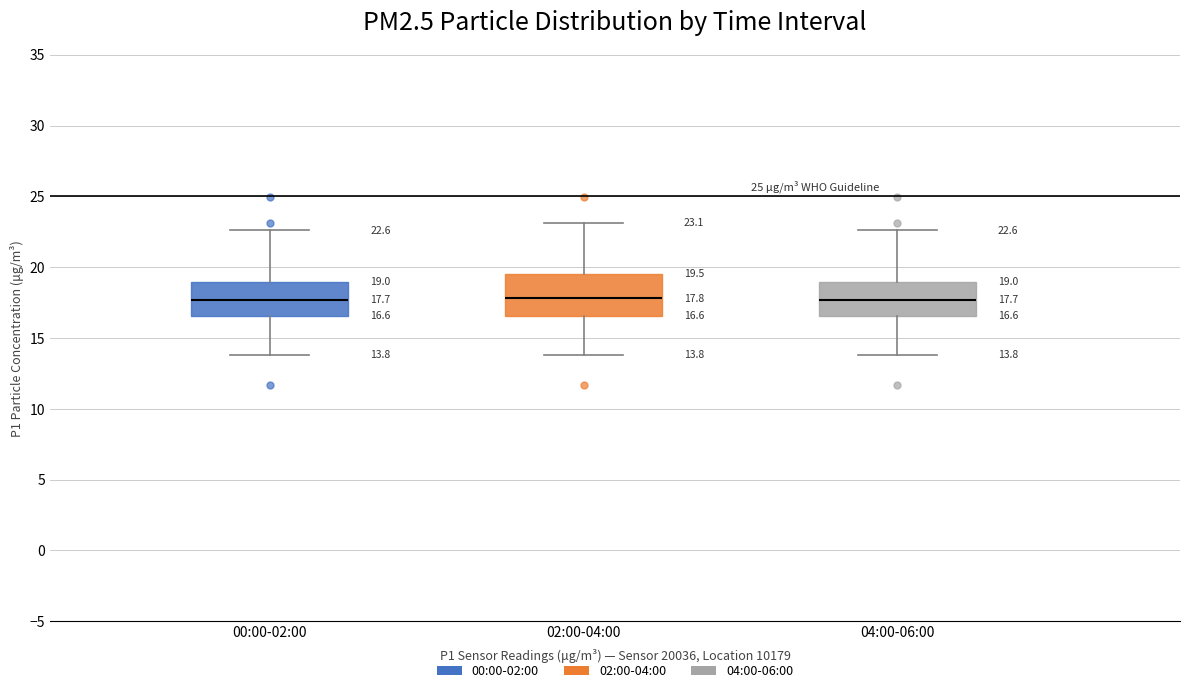

Comparing the boxes themselves (not the whiskers), which one is the tallest?

02:00-04:00